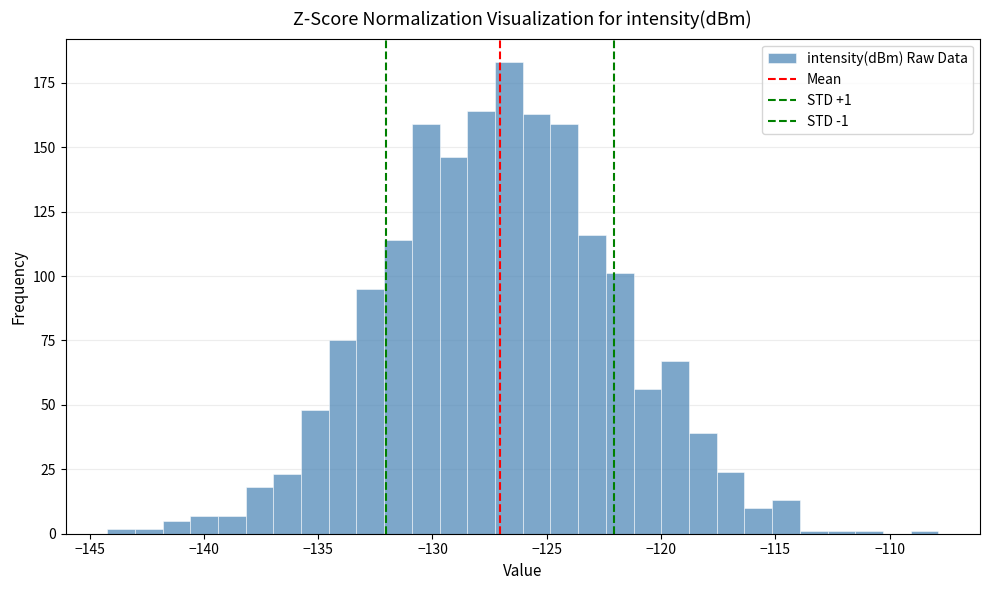

Around what value on the x-axis is the tallest bar? Give the approximate position of its centre, as read against the axis.

-126.5